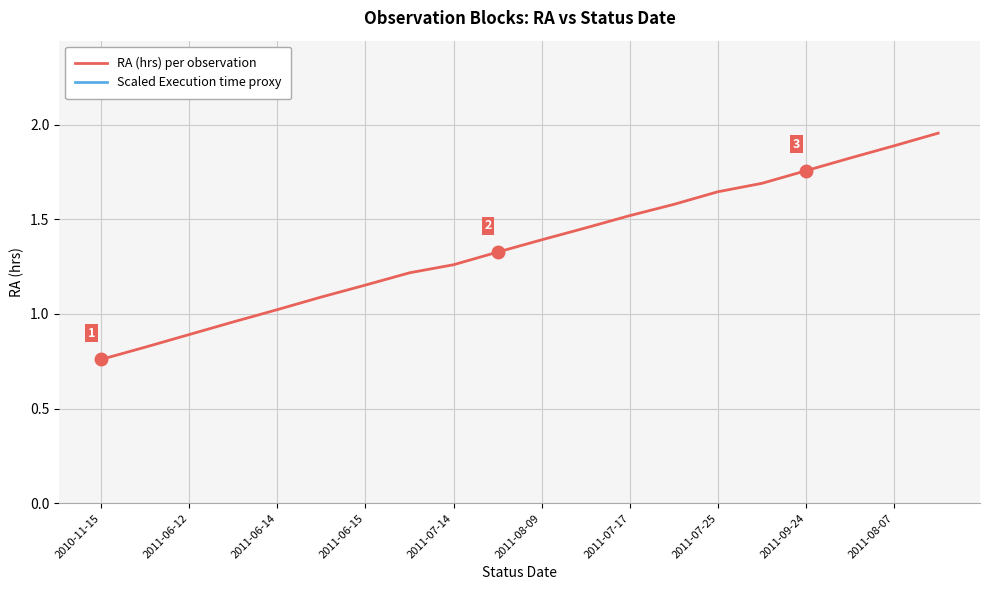

True or false: RA (hrs) per observation and Scaled Execution time proxy intersect in this chart.

False